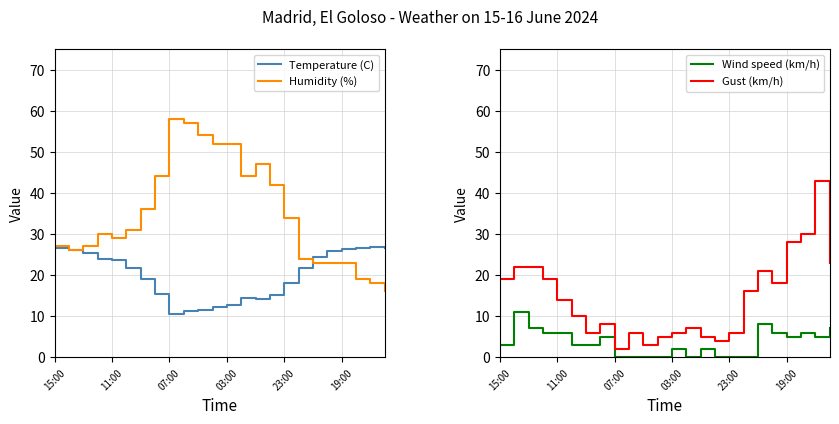

After their last crossing, which series has the higher values: Temperature (C) or Humidity (%)?

Temperature (C)